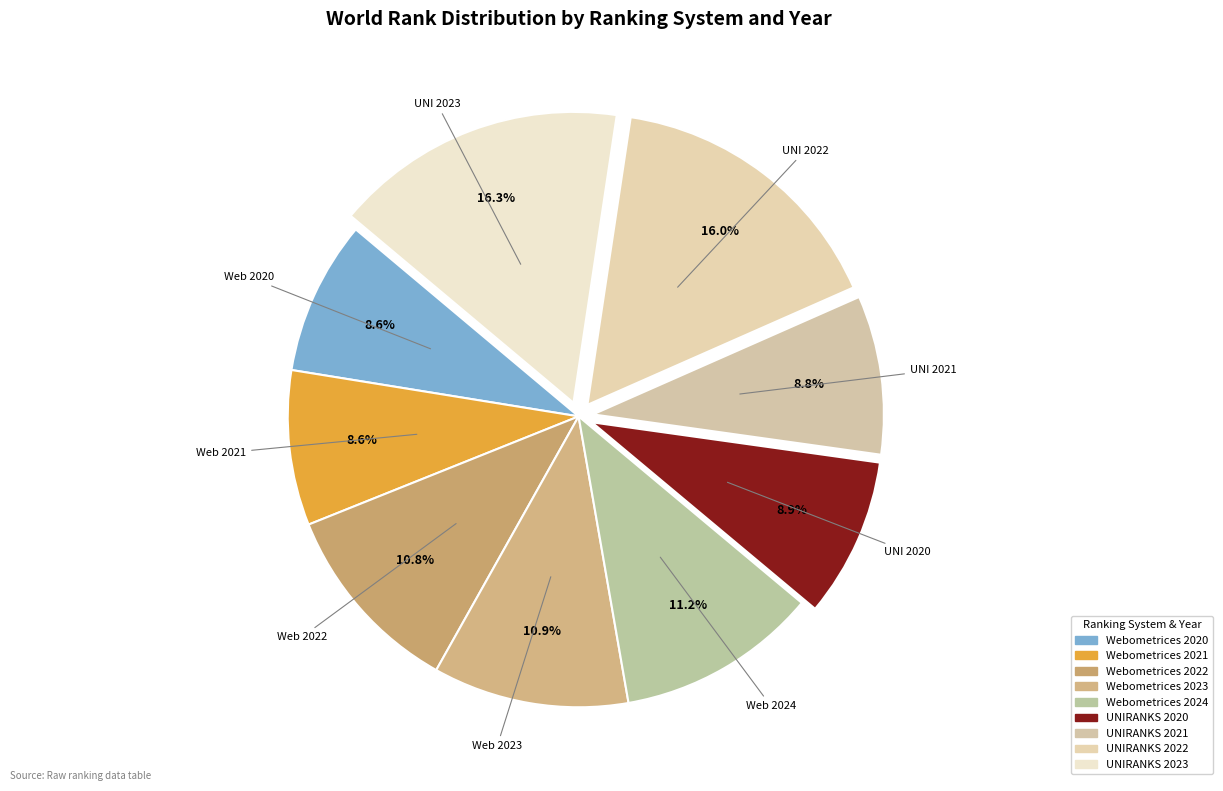

Rank the categories by value from lowest to highest.

Webometrices 2020, Webometrices 2021, UNIRANKS 2021, UNIRANKS 2020, Webometrices 2022, Webometrices 2023, Webometrices 2024, UNIRANKS 2022, UNIRANKS 2023